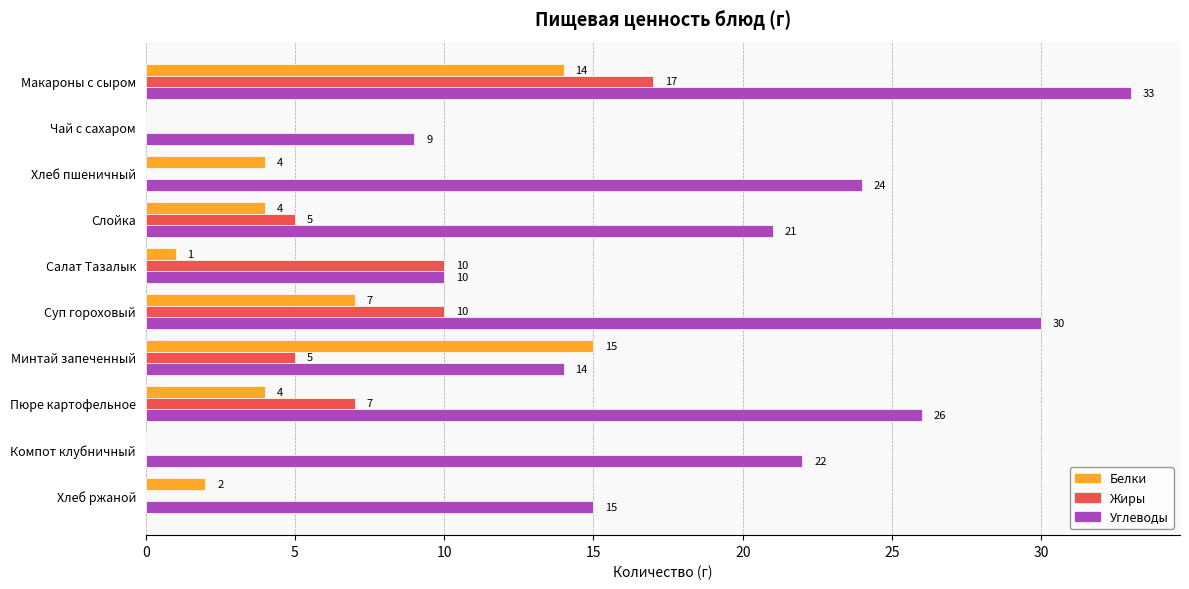

Which category has the highest value in the Белки series?

Минтай запеченный